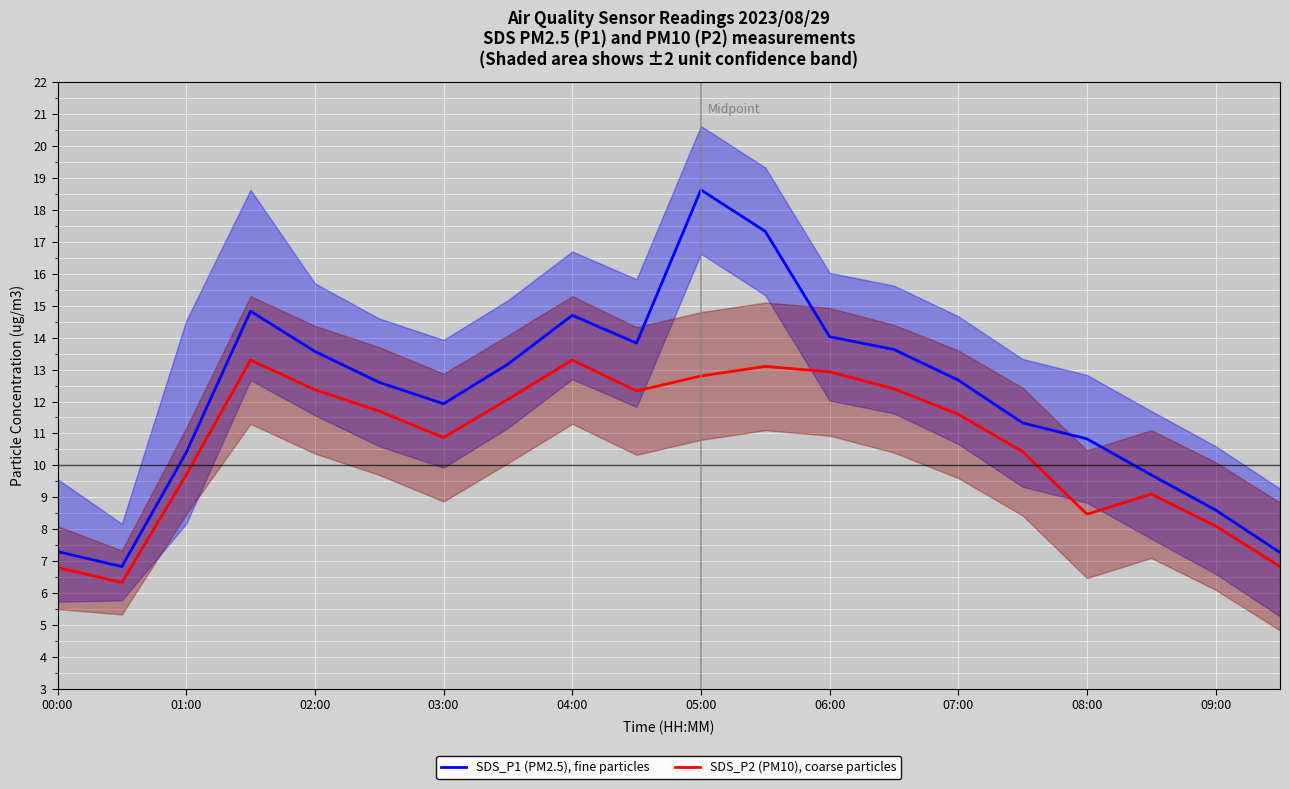

What is the difference between the second highest and second lowest values in the SDS_P2 (PM10), coarse particles series?

6.5